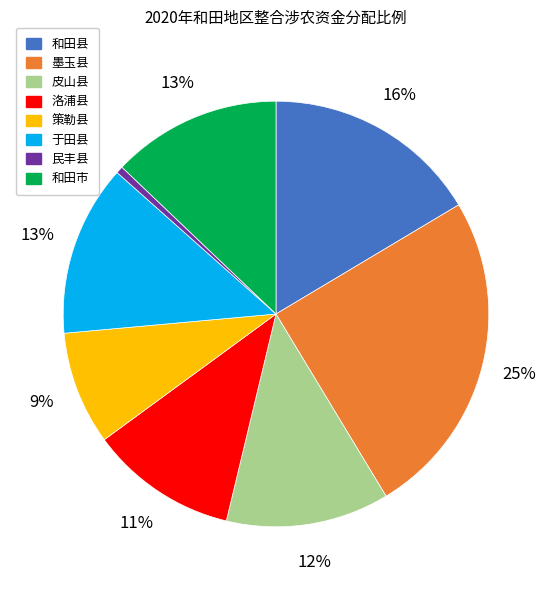

Combined, do 皮山县 and 和田市 account for over 50%?

No